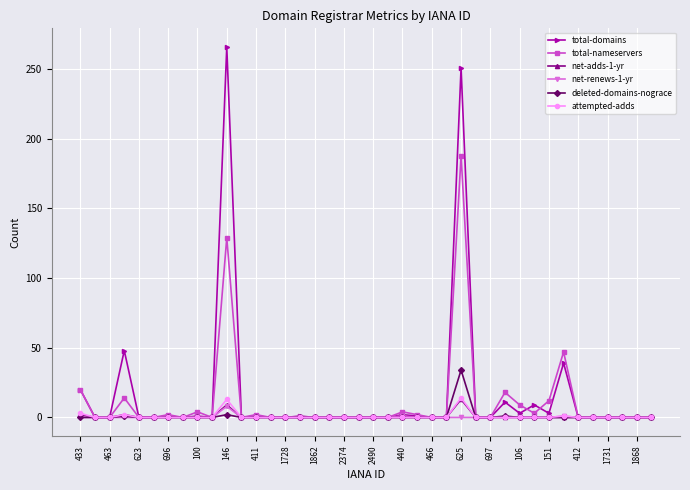

At how many categories does at least one series exceed 157?

2